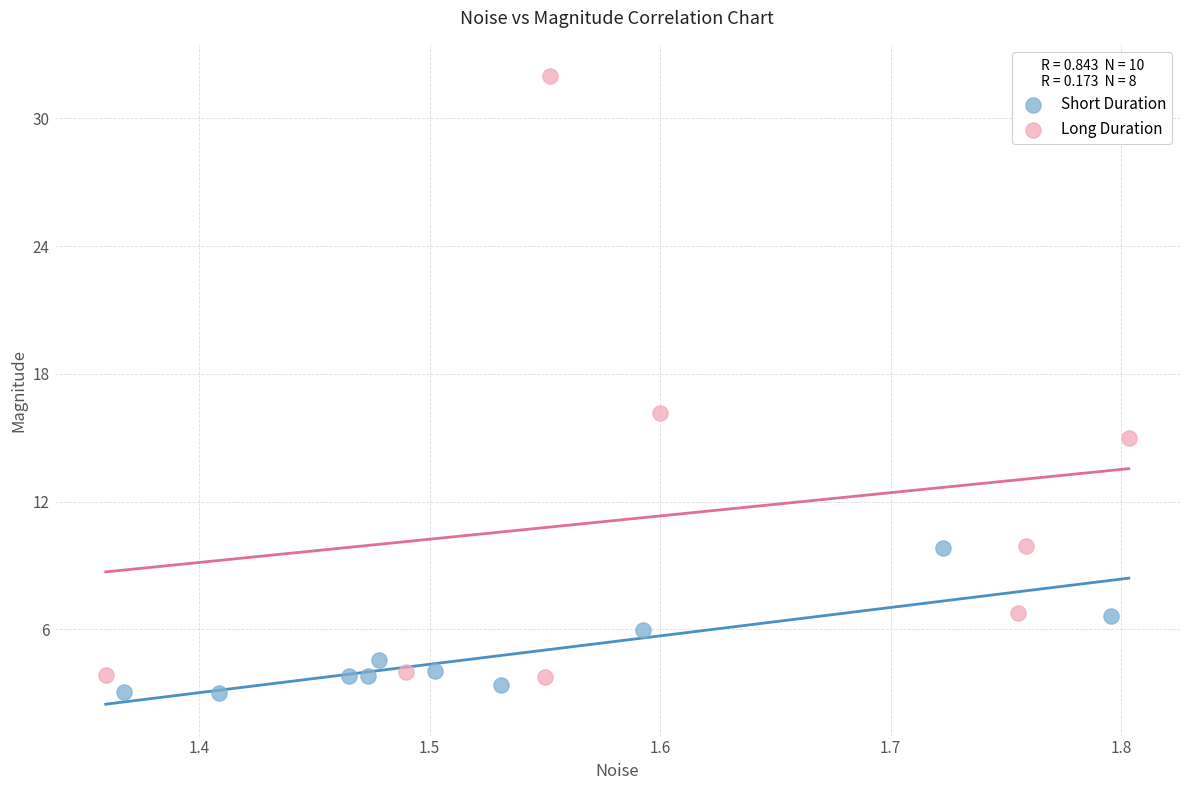

Which series reaches the maximum Y coordinate?

Long Duration